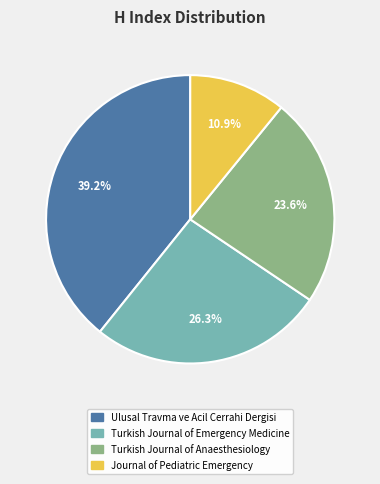

Between Turkish Journal of Emergency Medicine and Turkish Journal of Anaesthesiology, which is larger?

Turkish Journal of Emergency Medicine